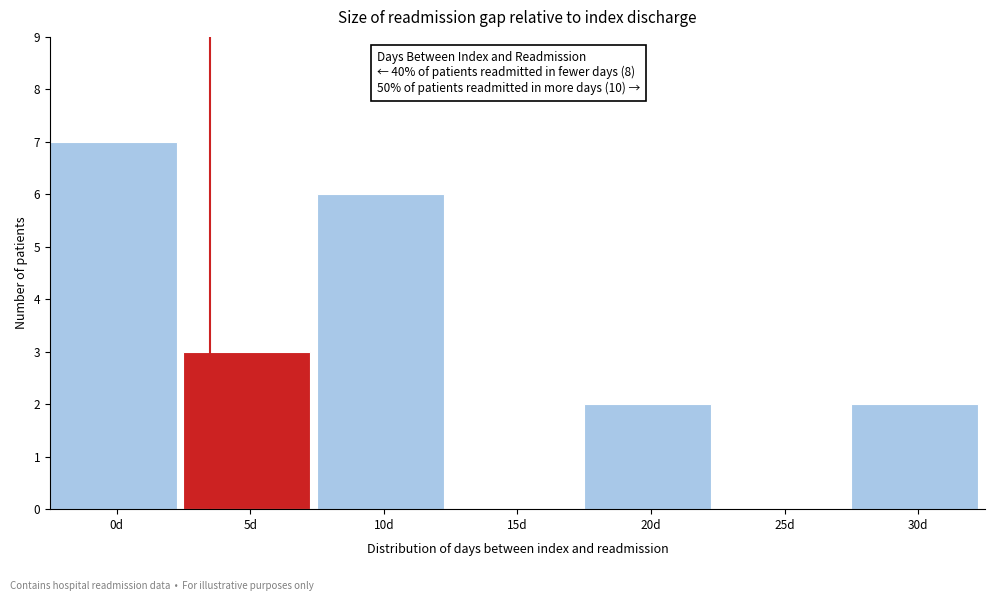

Reading right to left, extract all data points from this chart.

30d=2	25d=0	20d=2	15d=0	10d=6	5d=3	0d=7